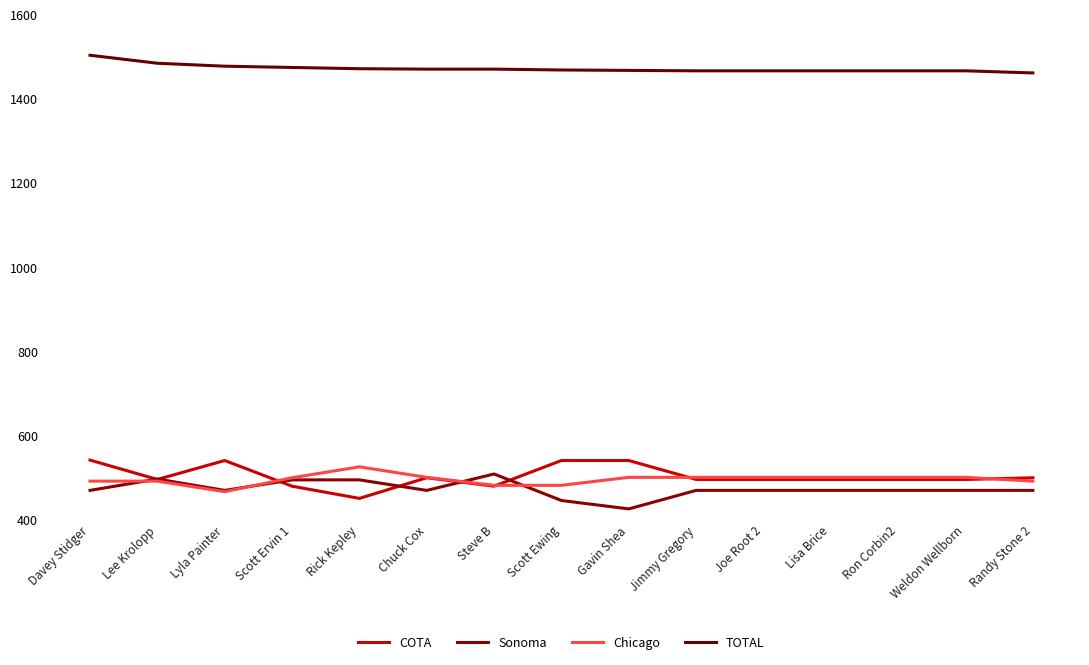

How many lines are shown in the chart?

4